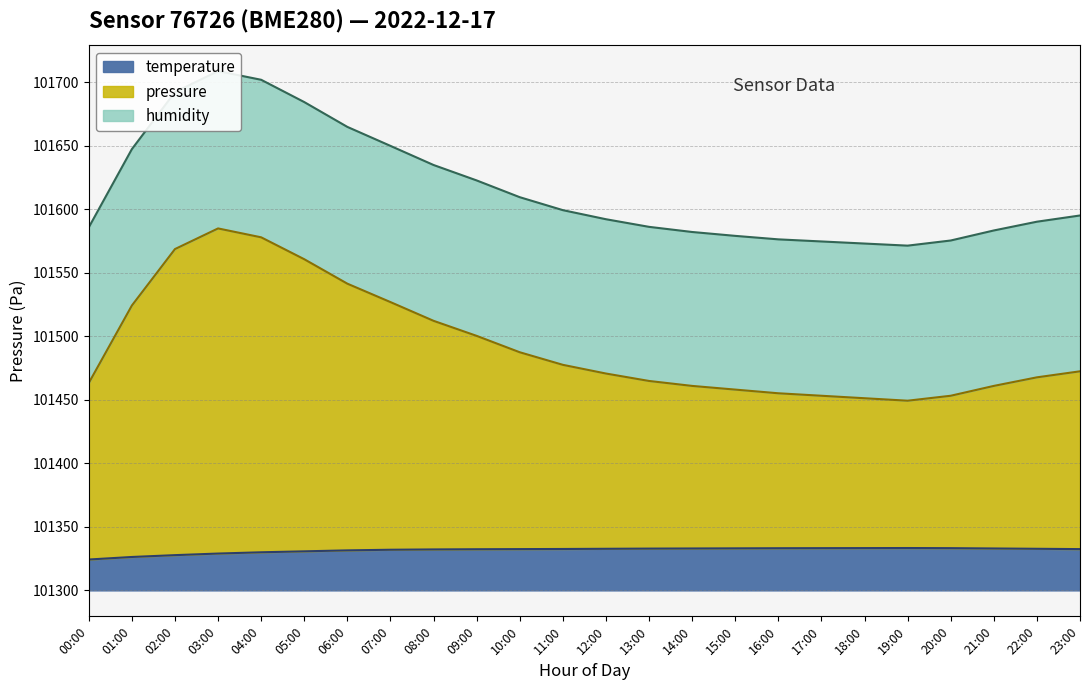

How many interior local valleys does the pressure series have?

1